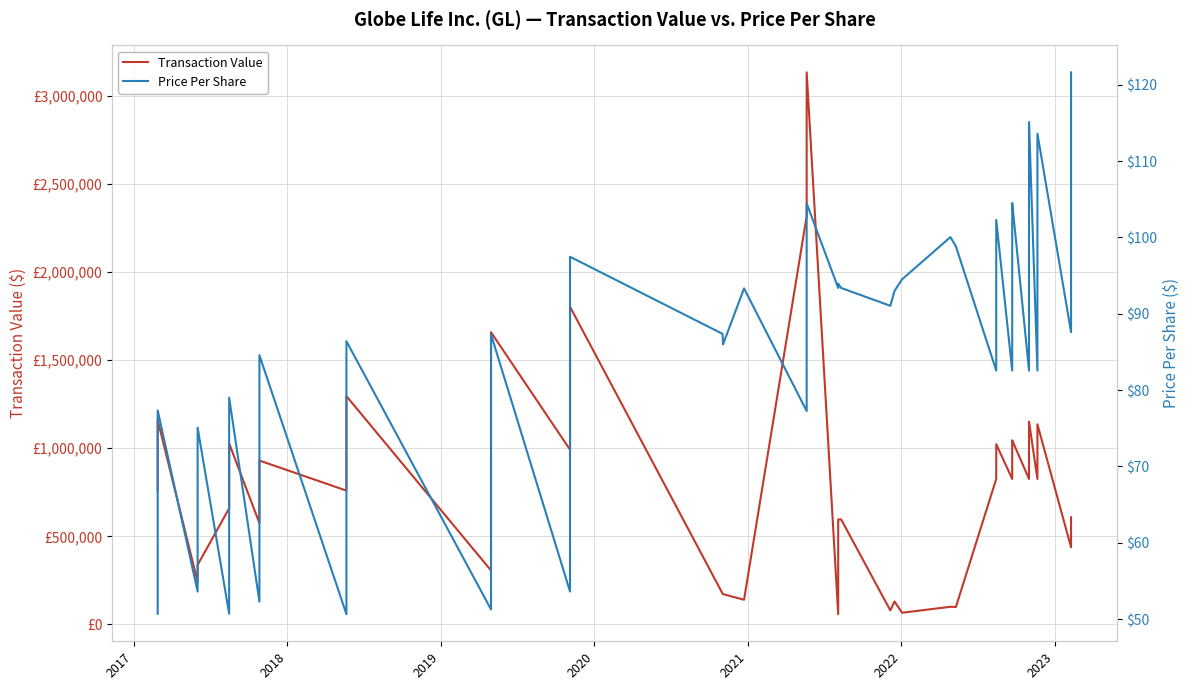

In Transaction Value, how many points are lower than both neighbors (excluding endpoints)?

13